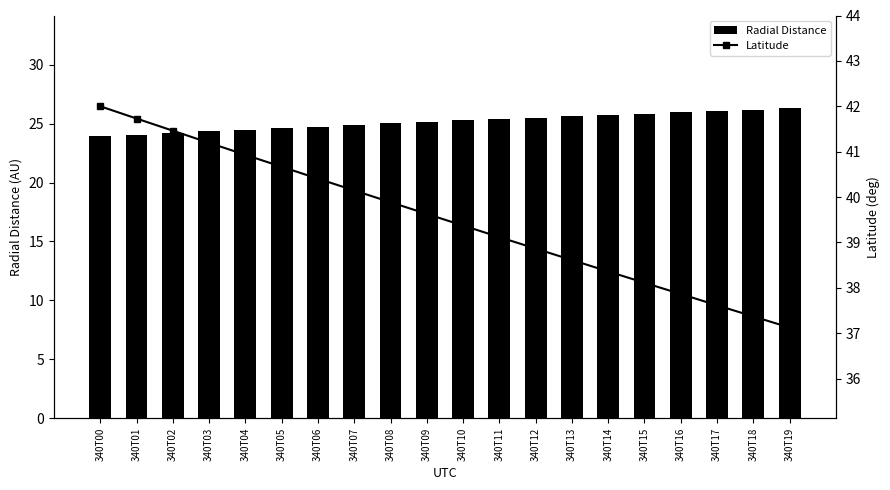

At which label does Radial Distance reach its minimum?

340T00